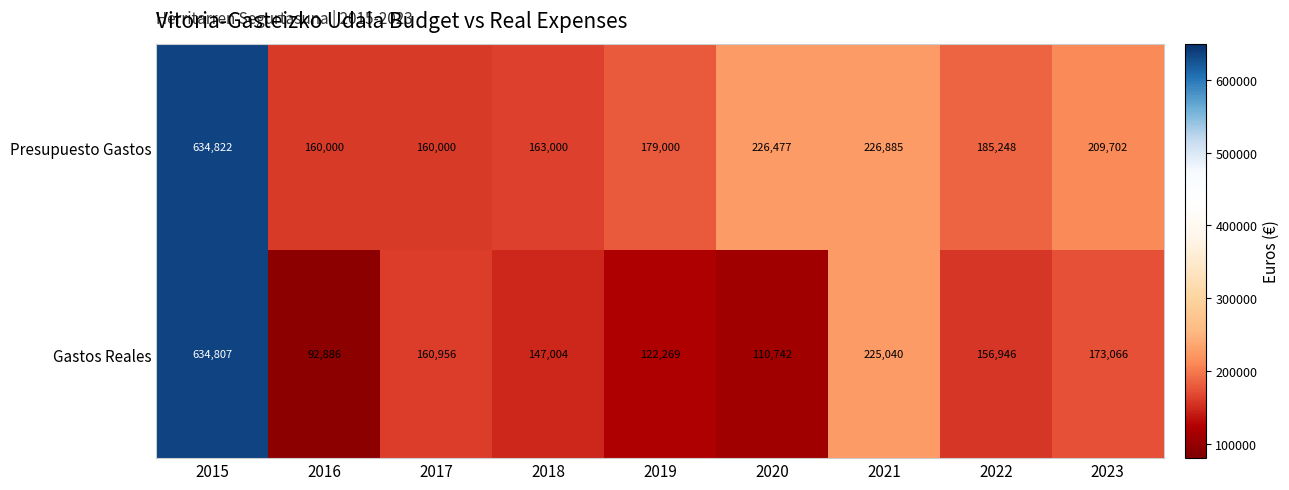

Which series has the largest total across all categories?

Presupuesto Gastos